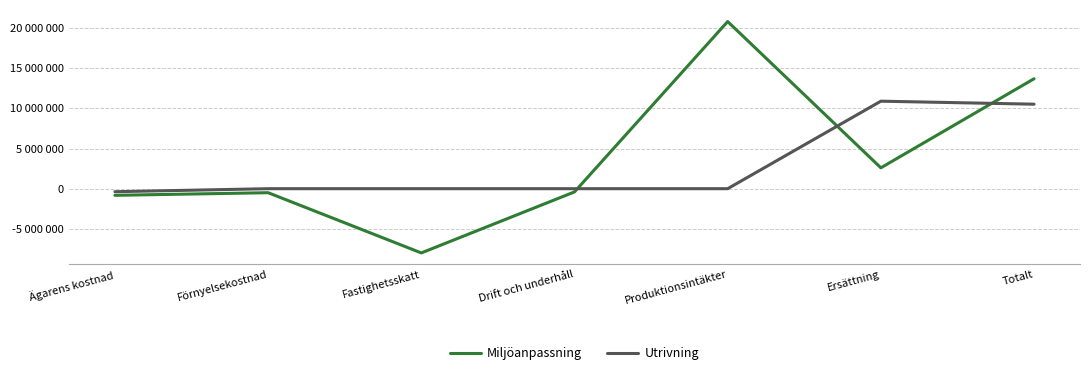

Rank the series by their average value, from lowest to highest.

Utrivning, Miljöanpassning